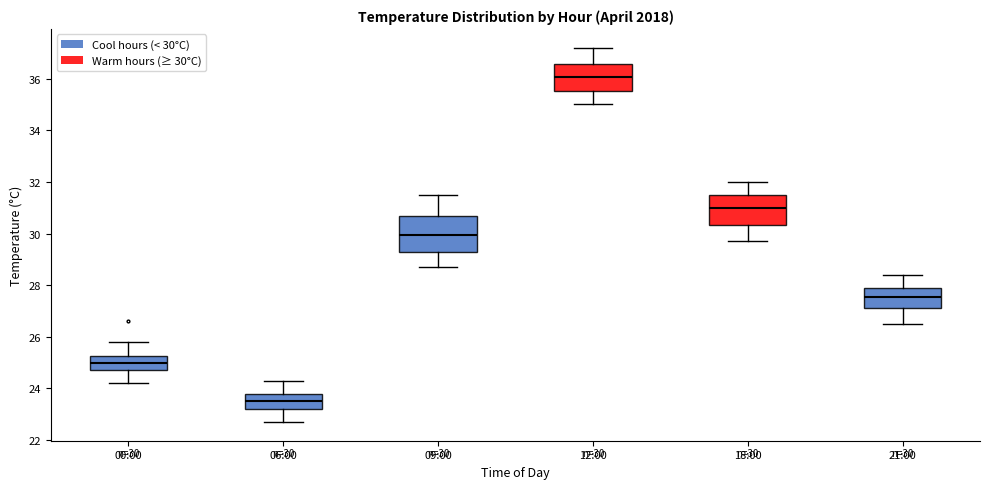

Which box has the highest median line?

12:00